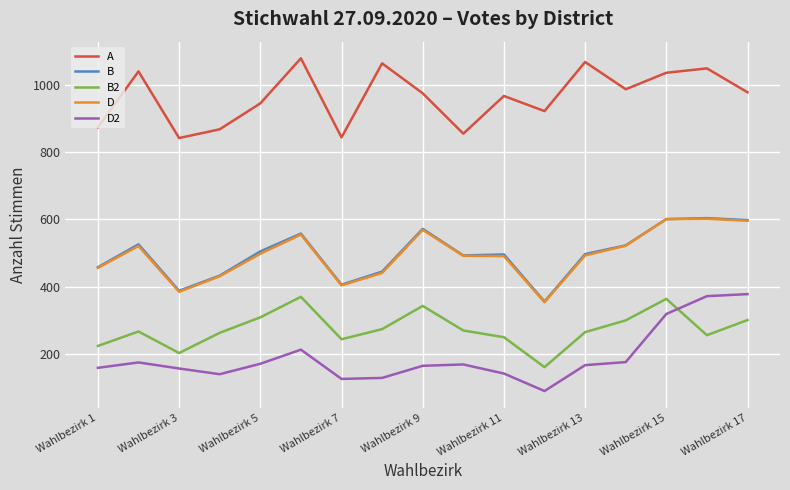

What is the maximum value for D?

602